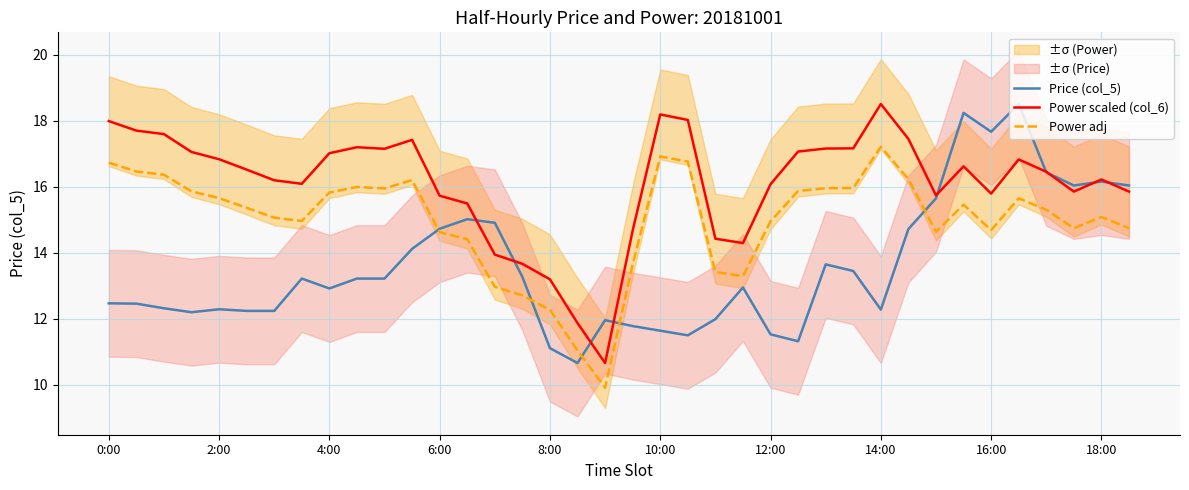

What is the sum of all Power adj values?

569.0